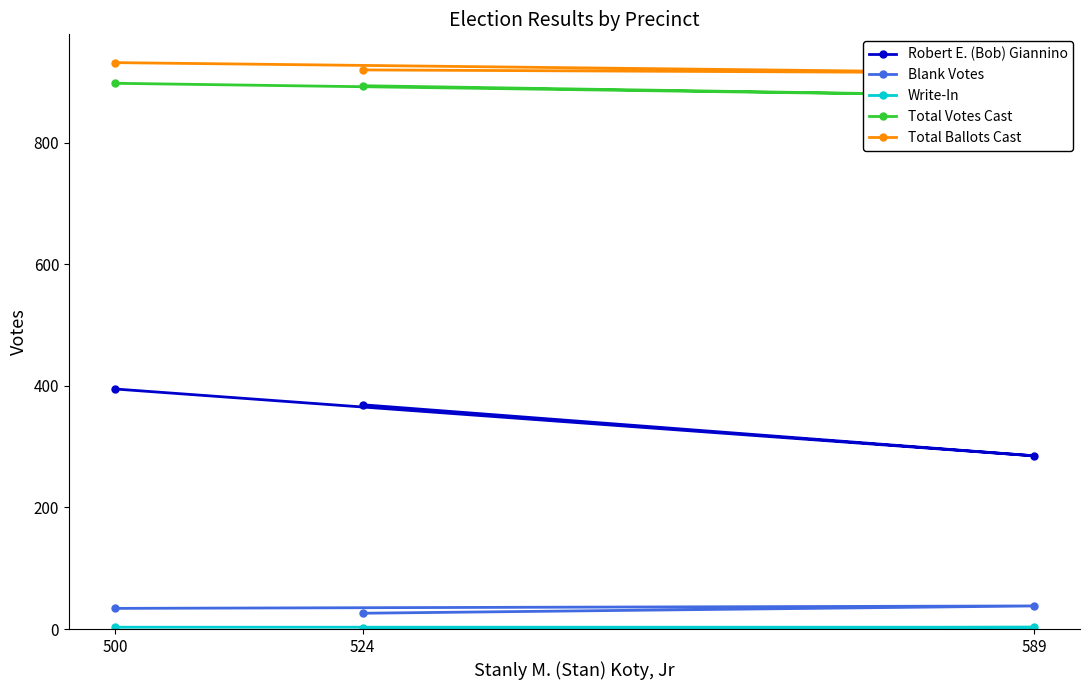

How many categories are shown in the chart?

3